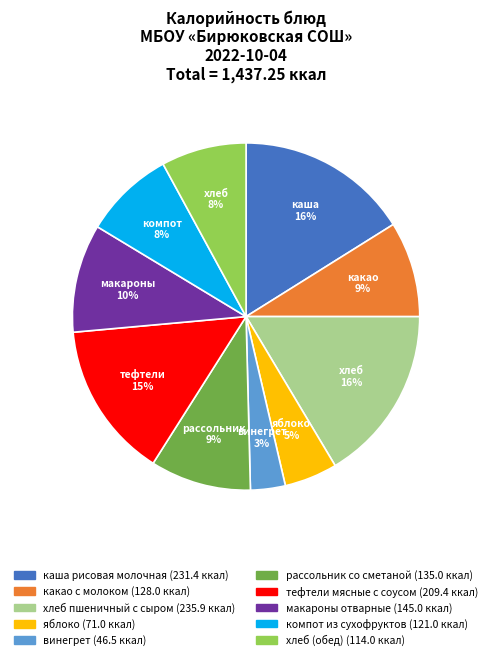

Is there a majority slice in this chart?

No